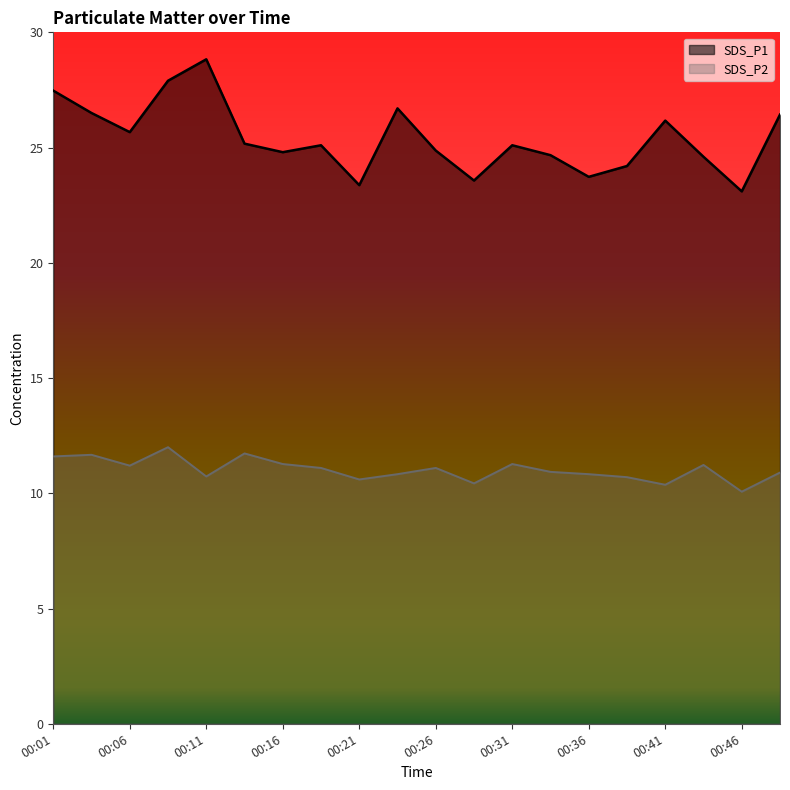

List the series in order of their peak value, lowest first.

SDS_P2_line, SDS_P1_line